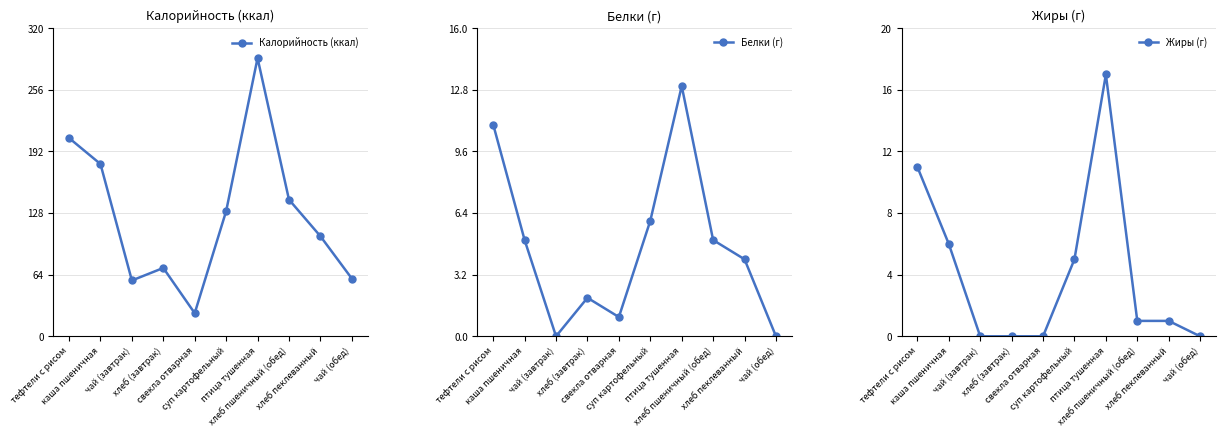

The Калорийность (ккал) series shows 90 at хлеб пшеничный (обед). True or false?

False